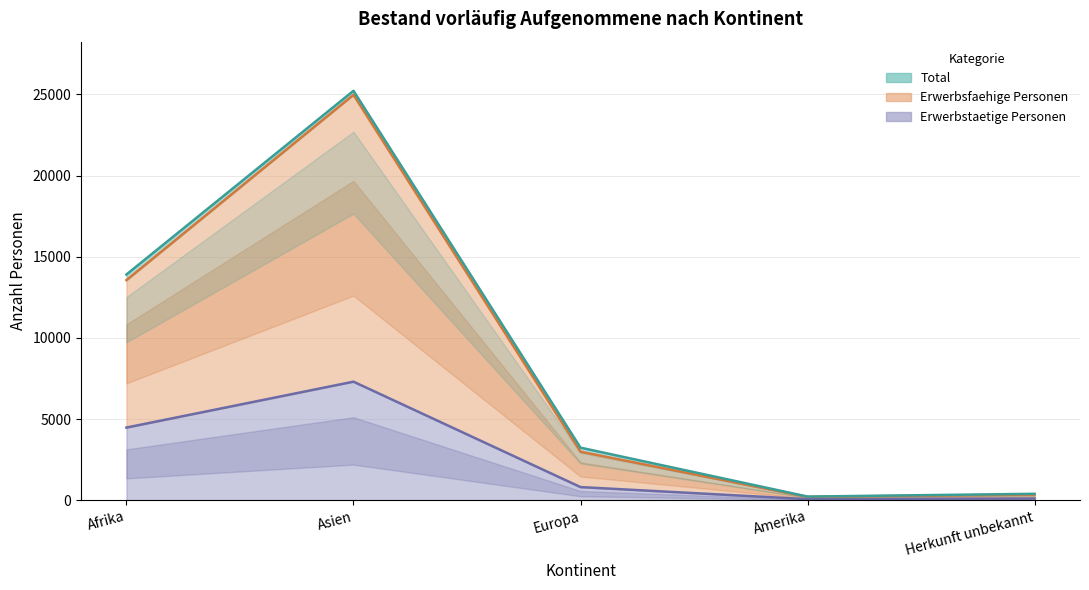

At which label is Total closest to 12723?

Afrika